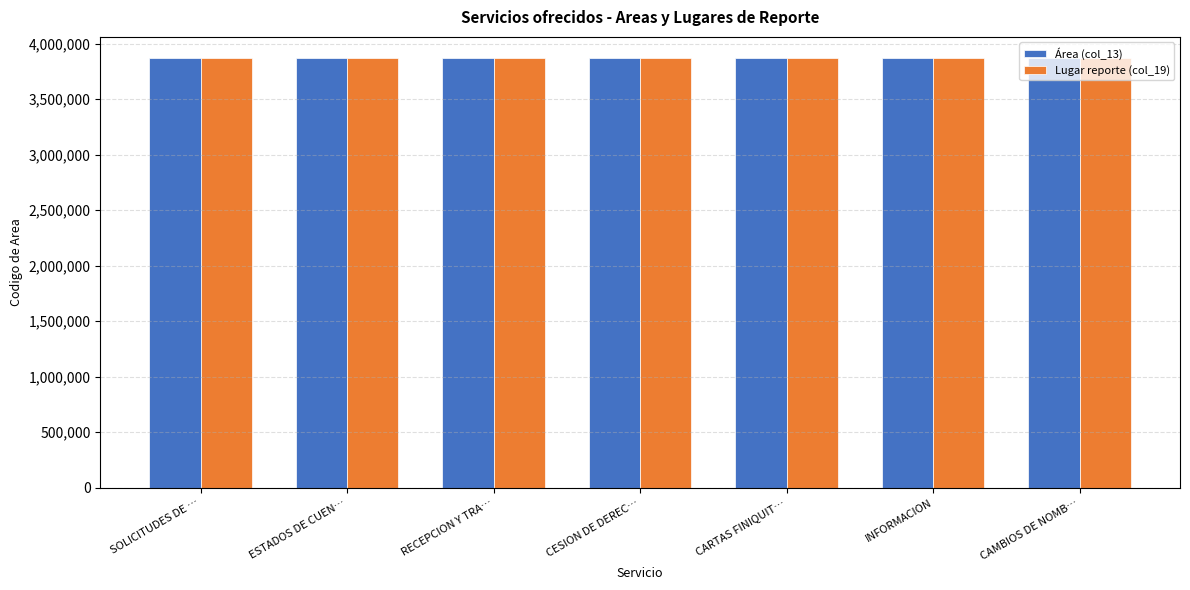

How many values in the Lugar reporte (col_19) series are below 3866303?

3